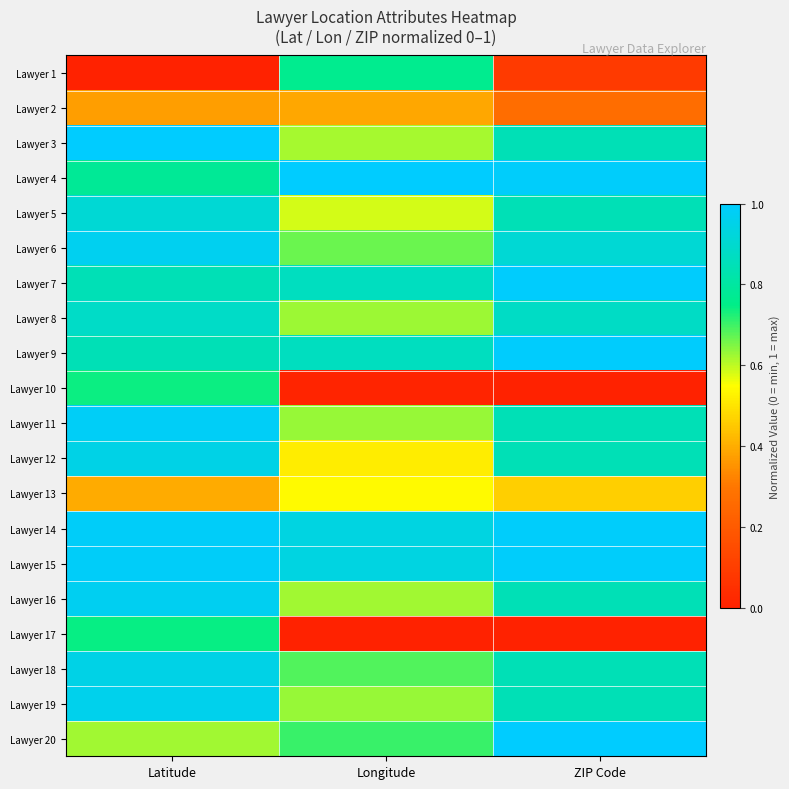

Reading right to left, list all the values displayed in this chart.

Lawyer 1: ZIP Code=0.1	Longitude=0.8	Latitude=0.0
Lawyer 2: ZIP Code=0.3	Longitude=0.4	Latitude=0.4
Lawyer 3: ZIP Code=0.8	Longitude=0.6	Latitude=1.0
Lawyer 4: ZIP Code=1.0	Longitude=1.0	Latitude=0.8
Lawyer 5: ZIP Code=0.8	Longitude=0.6	Latitude=0.9
Lawyer 6: ZIP Code=0.9	Longitude=0.7	Latitude=1.0
Lawyer 7: ZIP Code=1.0	Longitude=0.9	Latitude=0.8
Lawyer 8: ZIP Code=0.9	Longitude=0.6	Latitude=0.9
Lawyer 9: ZIP Code=1.0	Longitude=0.9	Latitude=0.8
Lawyer 10: ZIP Code=0.0	Longitude=0.0	Latitude=0.7
Lawyer 11: ZIP Code=0.8	Longitude=0.6	Latitude=1.0
Lawyer 12: ZIP Code=0.8	Longitude=0.5	Latitude=0.9
Lawyer 13: ZIP Code=0.5	Longitude=0.5	Latitude=0.4
Lawyer 14: ZIP Code=1.0	Longitude=0.9	Latitude=1.0
Lawyer 15: ZIP Code=1.0	Longitude=0.9	Latitude=1.0
Lawyer 16: ZIP Code=0.8	Longitude=0.6	Latitude=1.0
Lawyer 17: ZIP Code=0.0	Longitude=0.0	Latitude=0.7
Lawyer 18: ZIP Code=0.8	Longitude=0.7	Latitude=0.9
Lawyer 19: ZIP Code=0.8	Longitude=0.6	Latitude=1.0
Lawyer 20: ZIP Code=1.0	Longitude=0.7	Latitude=0.6